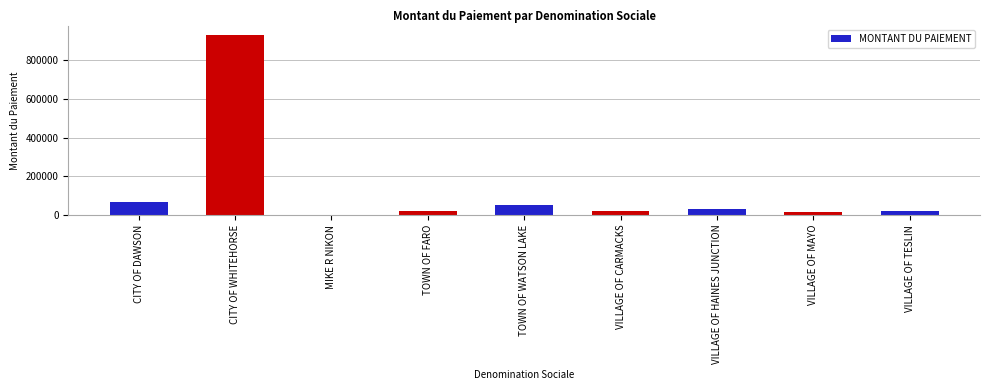

Where is the data nearest to the value 466770?

CITY OF DAWSON